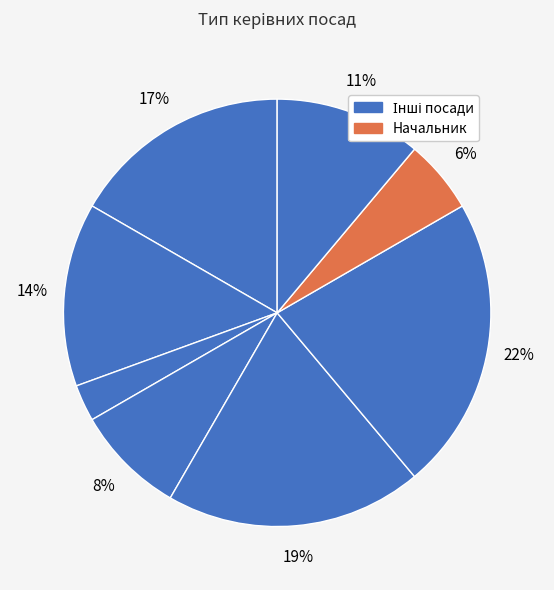

Count the number of slices in the pie.

8